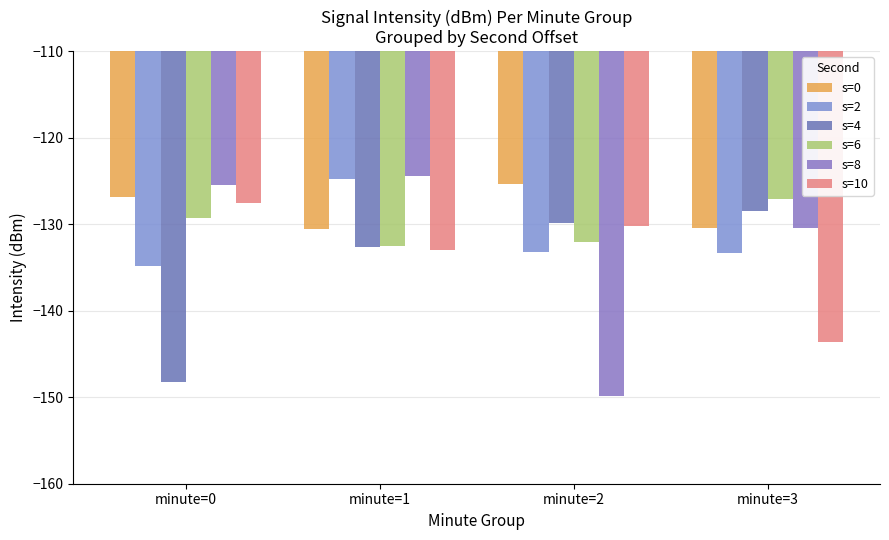

The s=10 series shows -130.2 at minute=2. True or false?

True